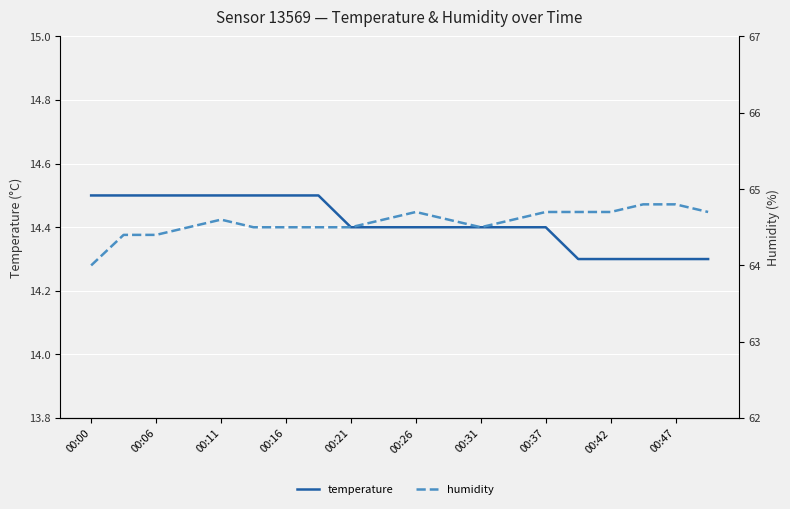

What is the value of the temperature point at the 2nd from the left?

14.5